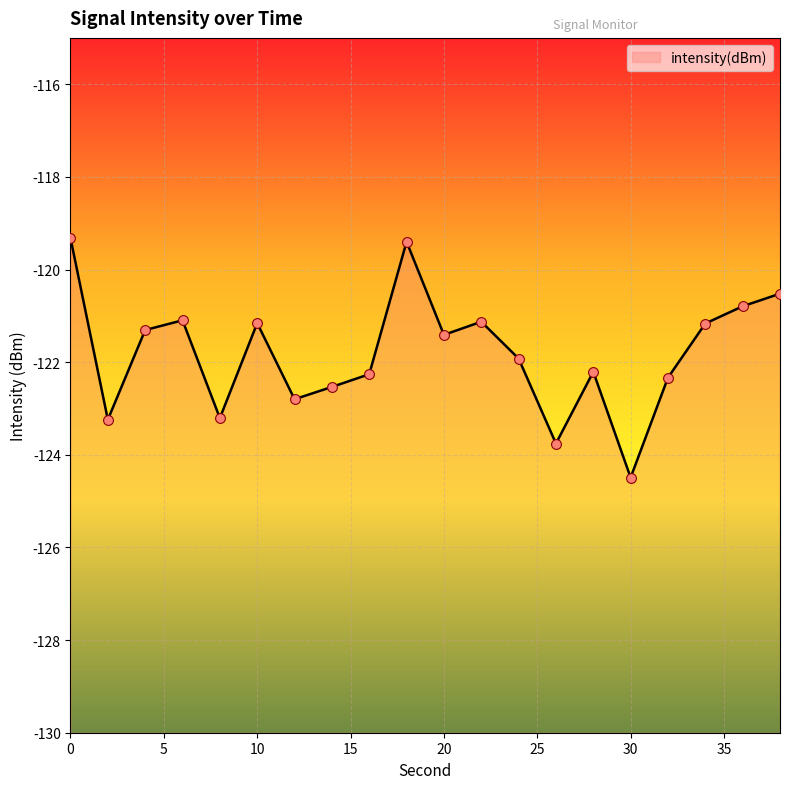

What is the change in value from 6 to 26?

-2.7